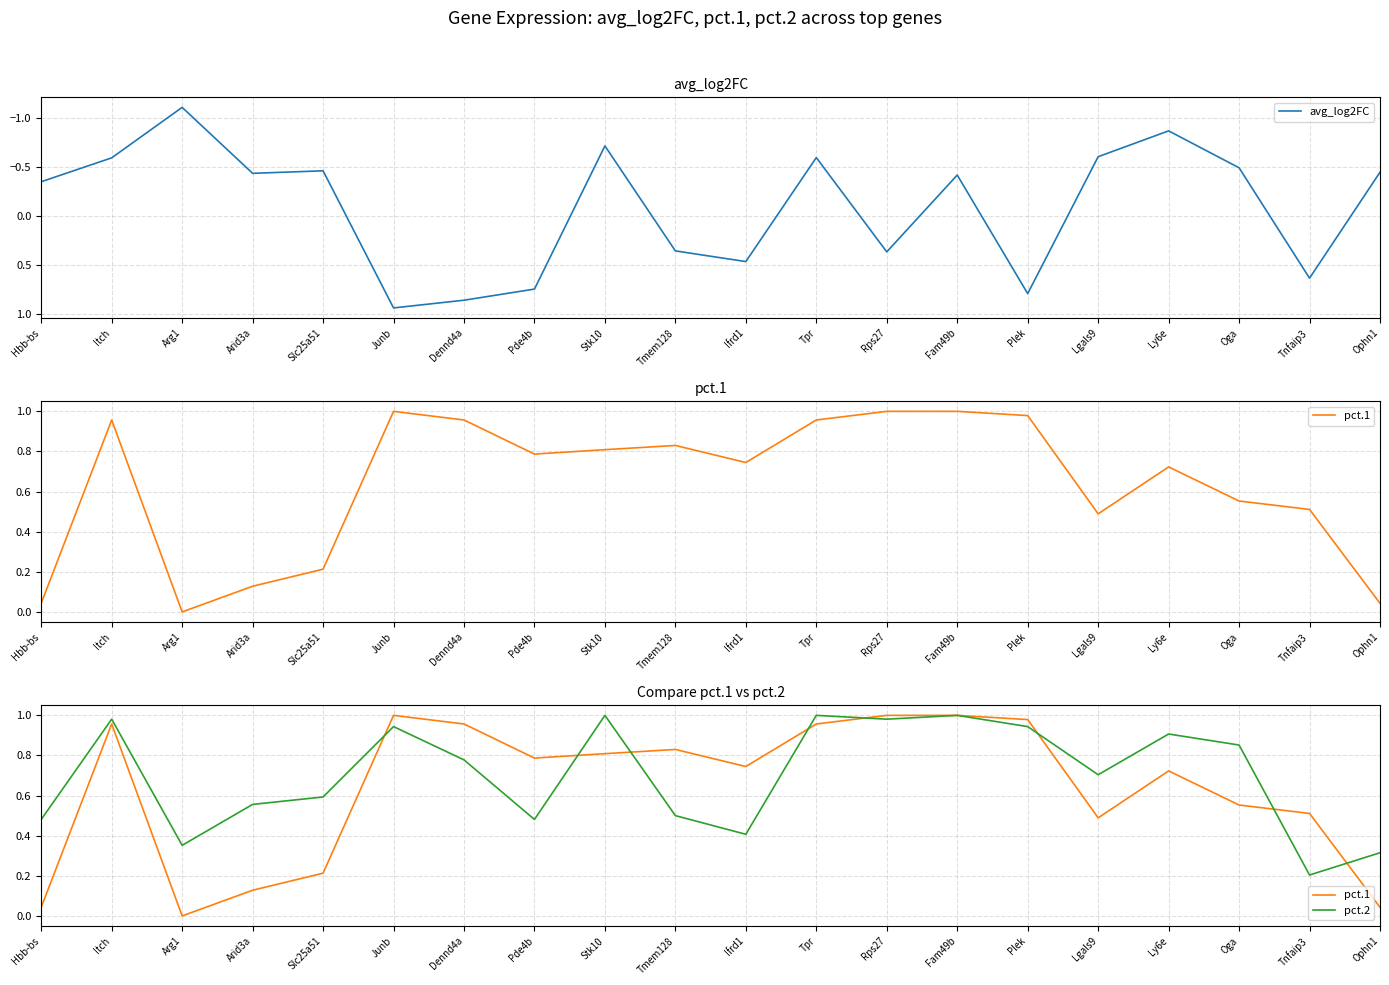

What is the difference between the highest and lowest values at Plek?

0.2